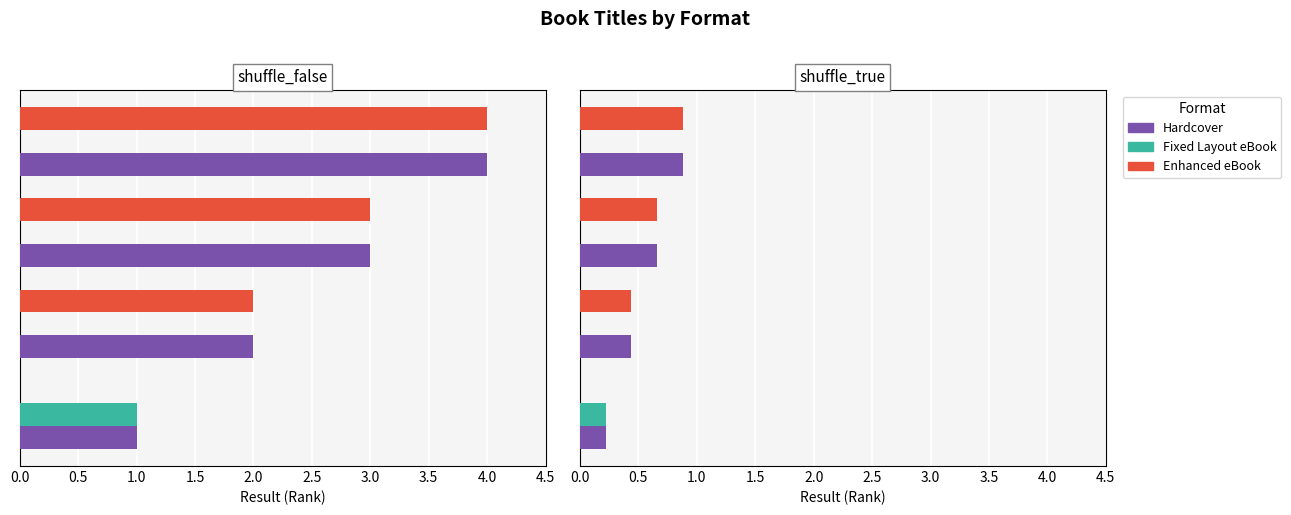

What position from the left is 0.5?

2